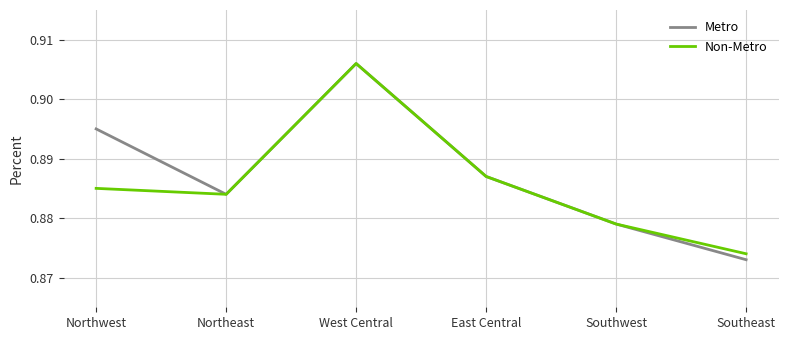

At which category does the chart reach its peak across all series?

West Central